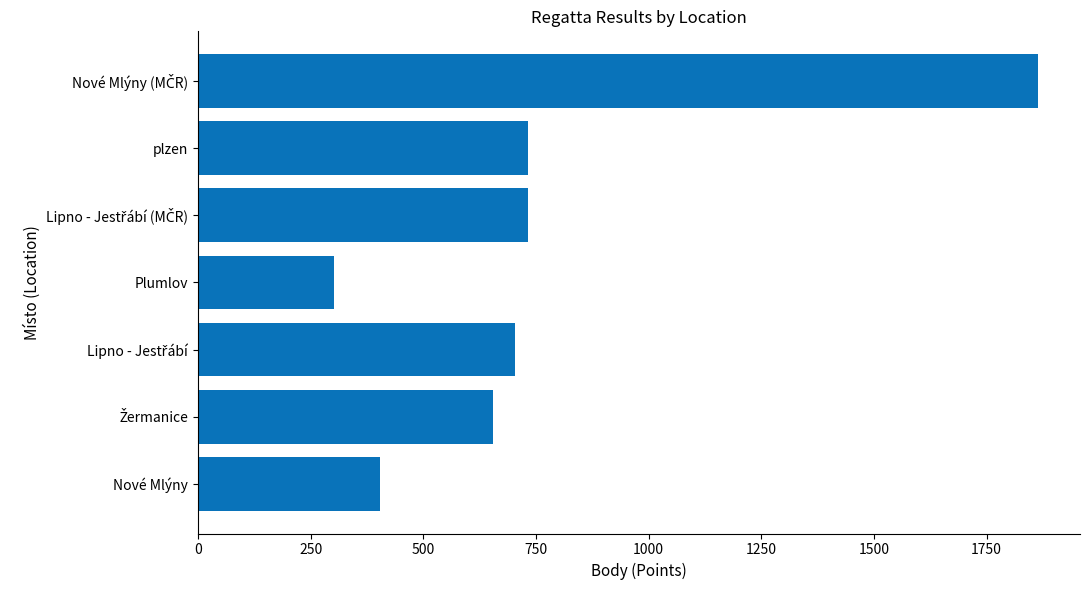

What value does the data have at Plumlov, to the nearest 100?

300